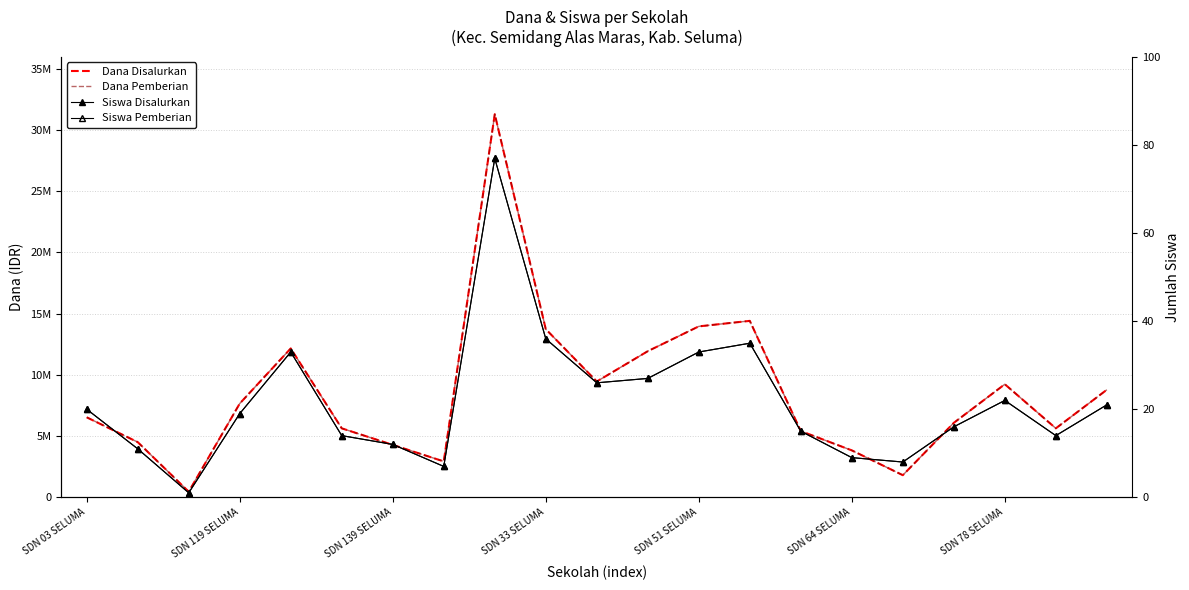

What are all the series names shown in the legend?

Dana Disalurkan, Dana Pemberian, Siswa Disalurkan, Siswa Pemberian